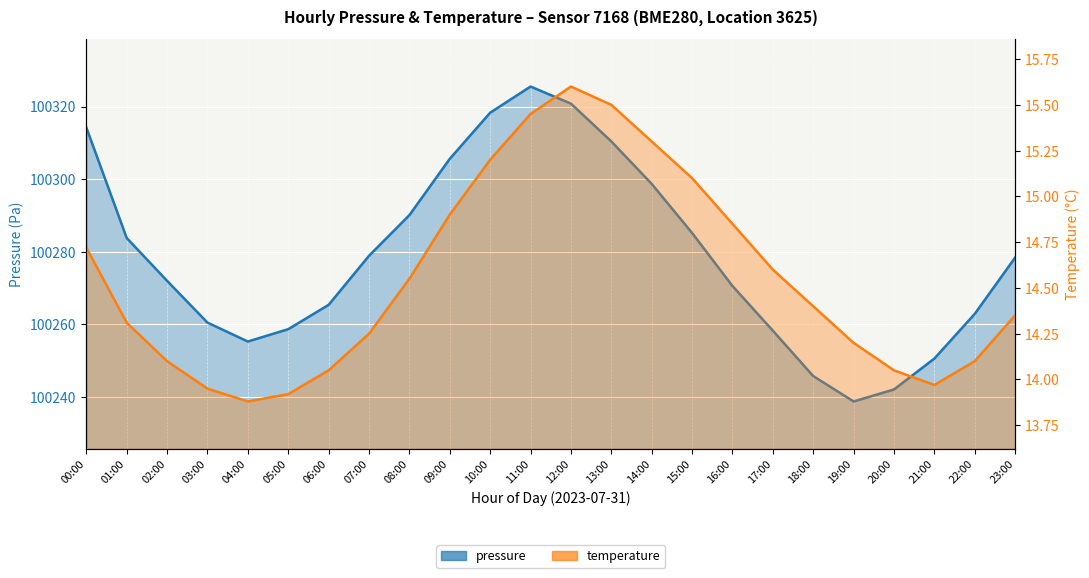

How many interior local valleys does the pressure series have?

2